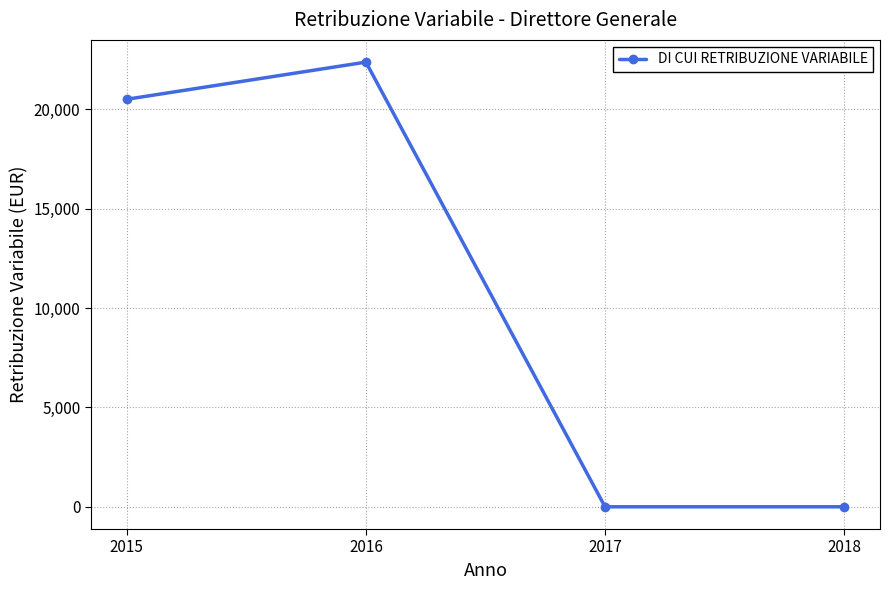

How many lines are shown in the chart?

1